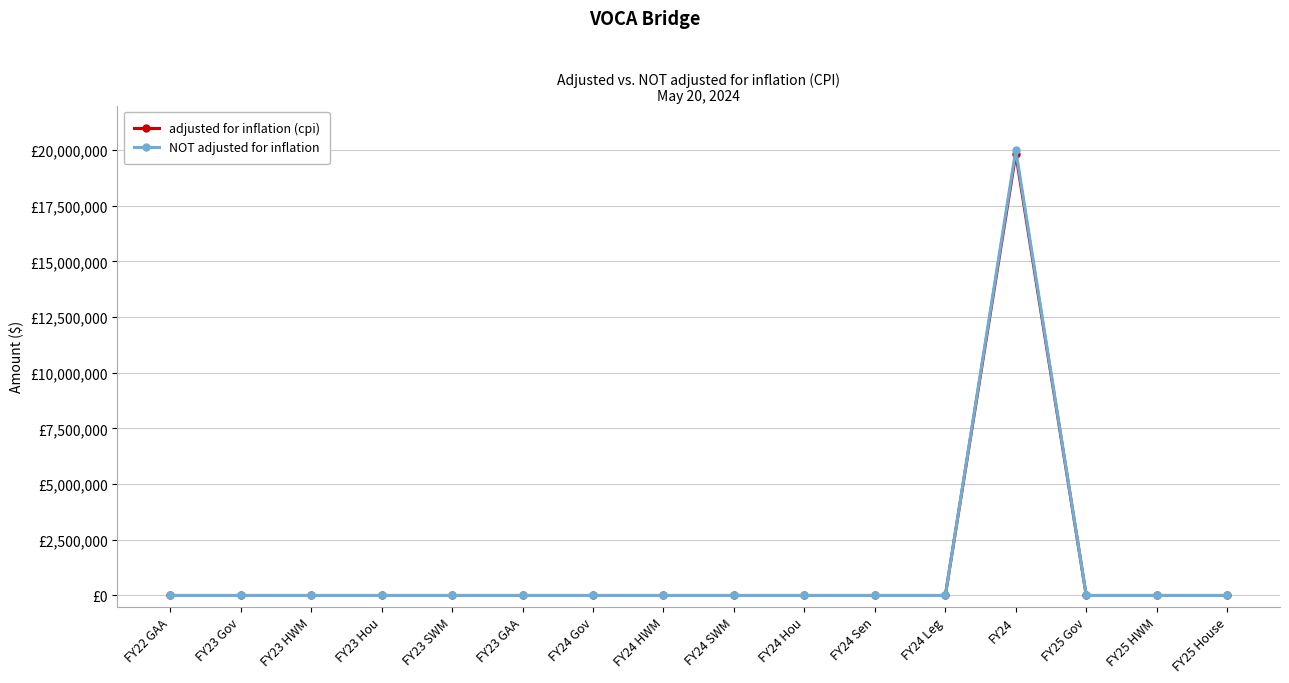

What are all the series names shown in the legend?

adjusted for inflation (cpi), NOT adjusted for inflation